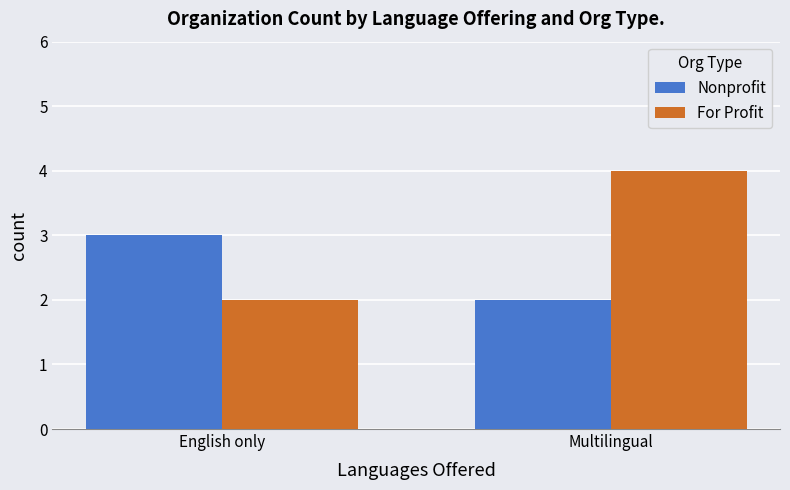

The value of Nonprofit at Multilingual is 2. True or false?

True